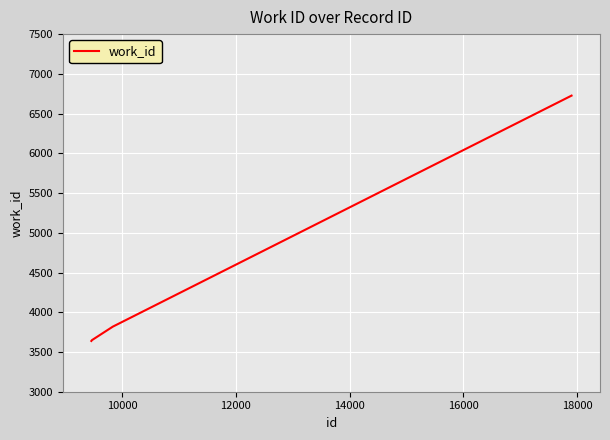

What is the maximum value shown in the chart?

6726